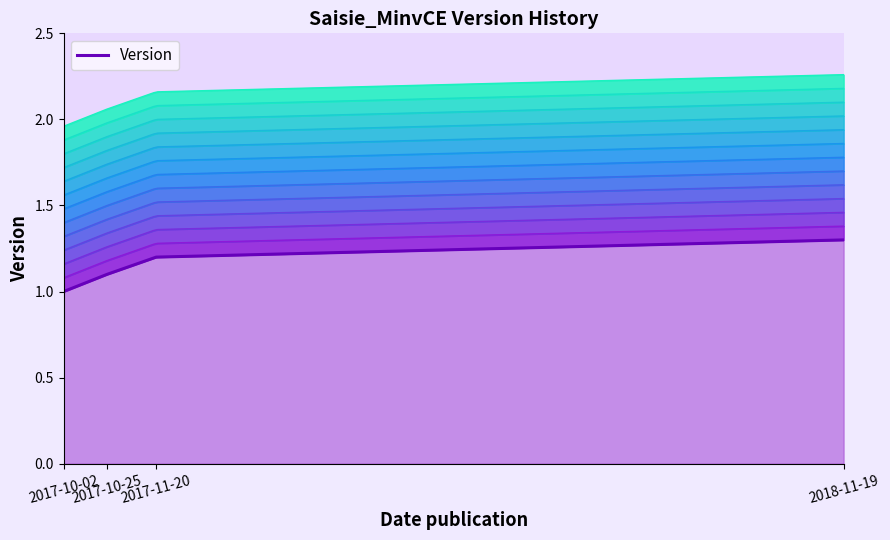

True or false: there are more than 0 points higher than both neighbors.

False